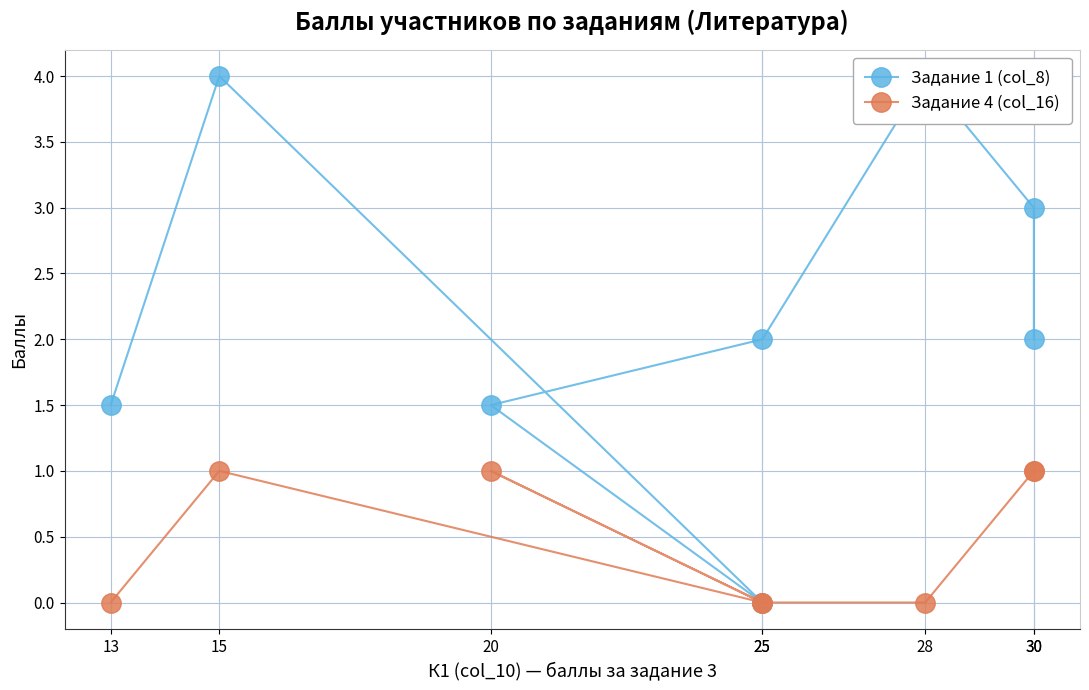

What is the total value across all series at 15?

5.0